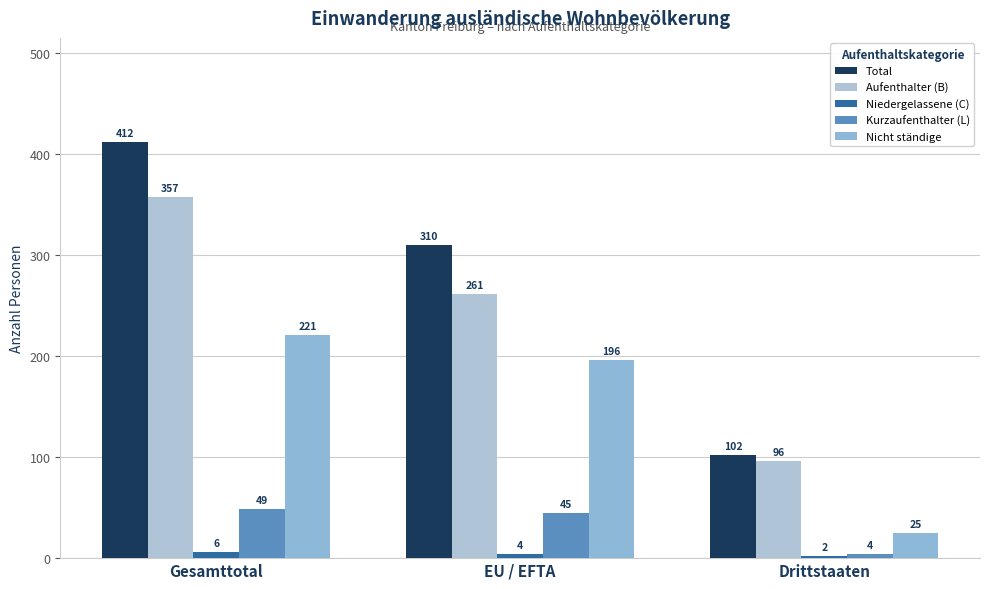

Does the chart contain any negative values?

No